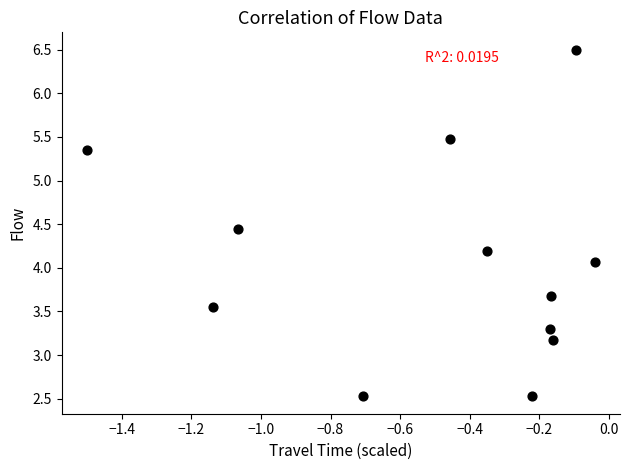

What Y value in the scatter plot is closest to 4?

4.1